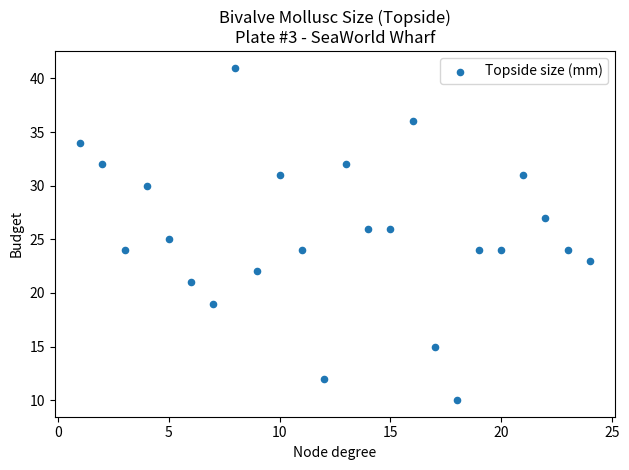

What is the range of Y values (max minus min)?

31